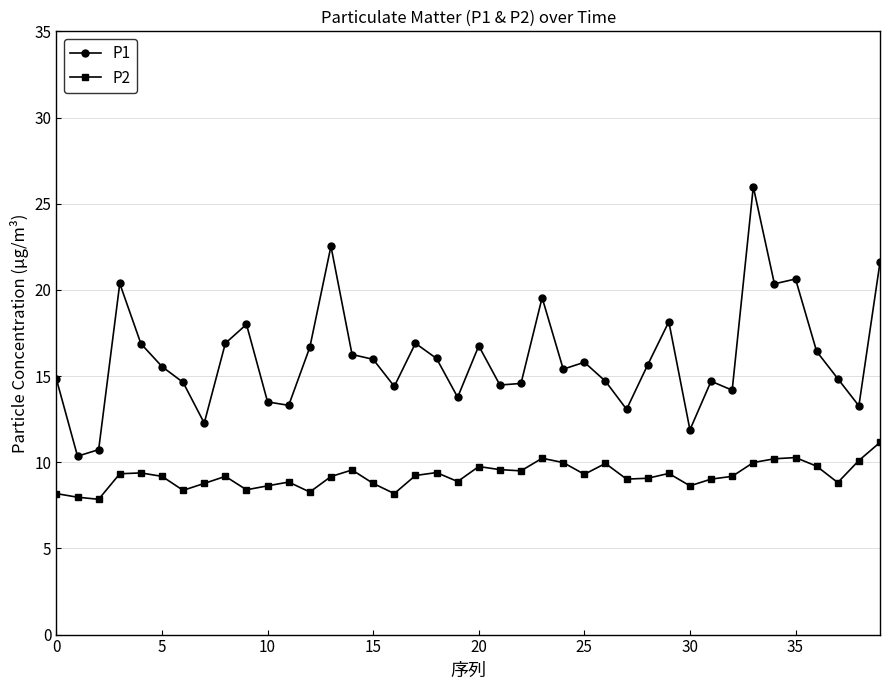

Rank the series by their average value, from highest to lowest.

P1, P2